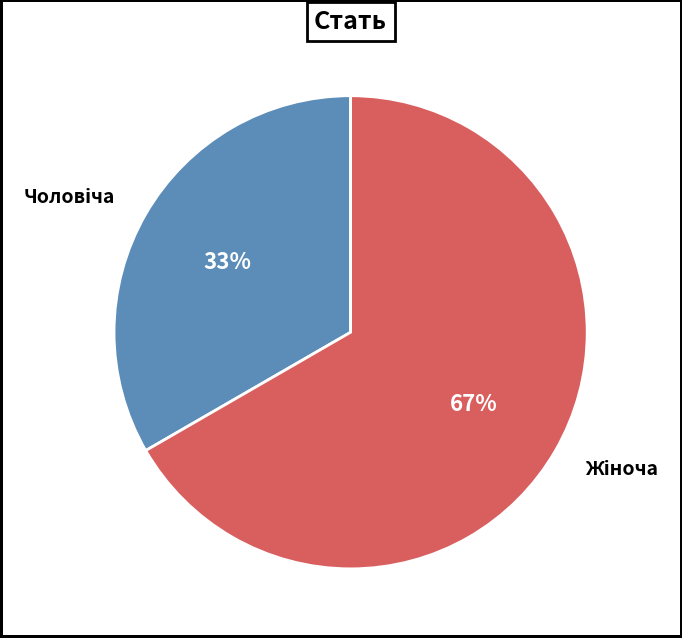

Is there a majority slice in this chart?

Yes